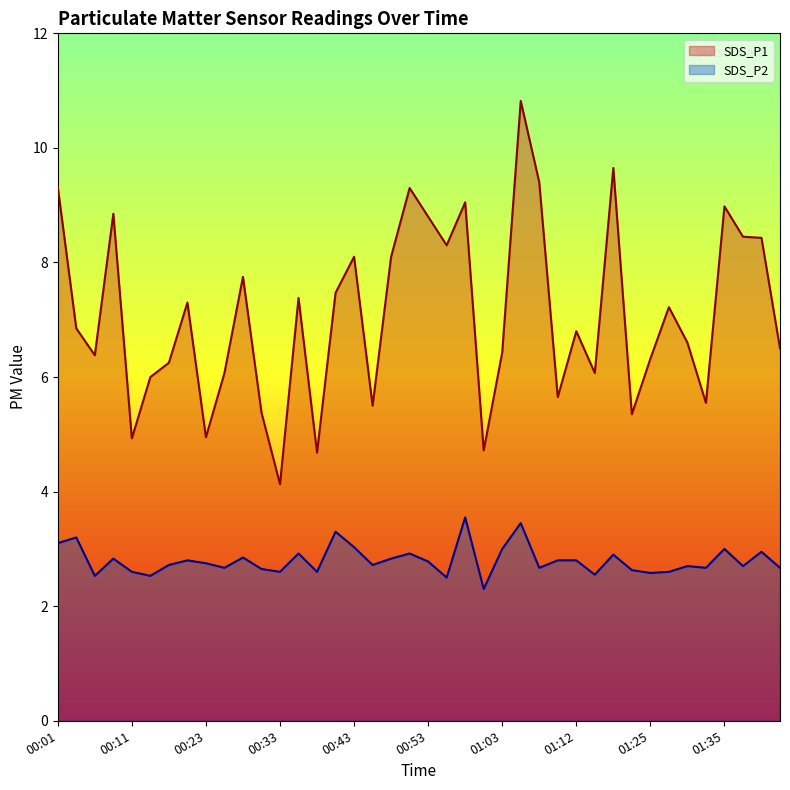

The SDS_P1 series shows 8.3 at 00:55. True or false?

True